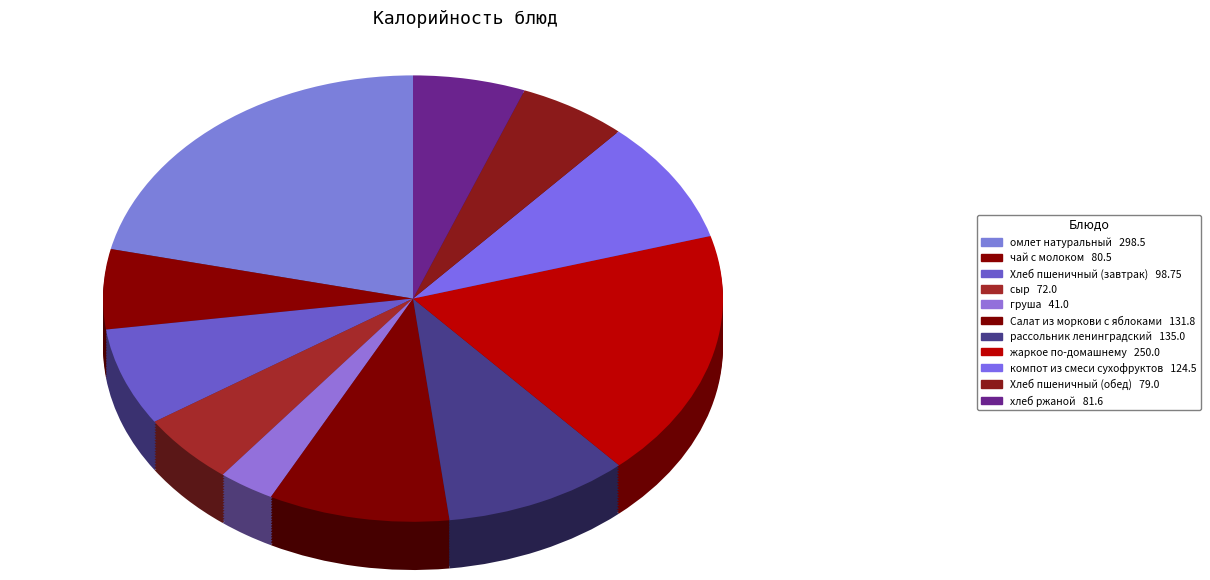

Which slice is the smallest?

груша